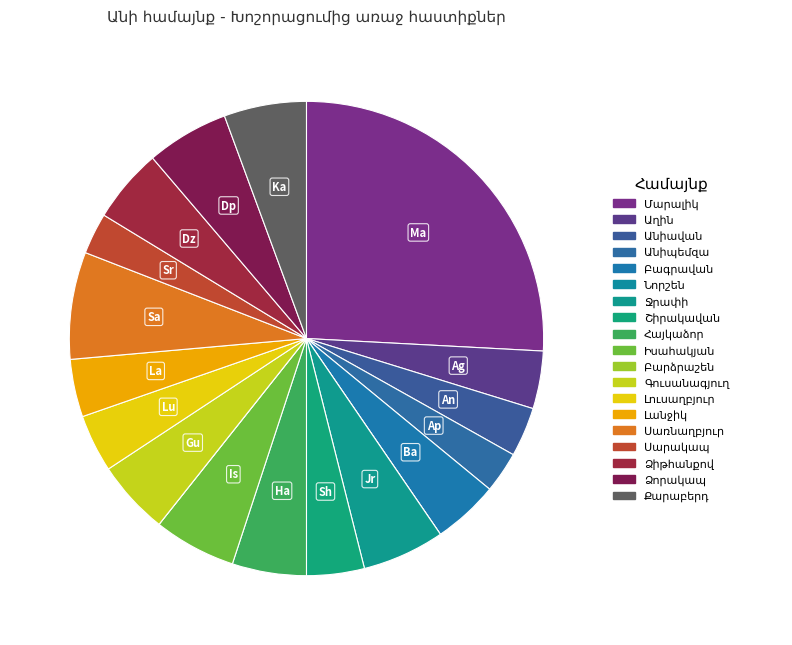

What is the ratio of the value at Գուսանագյուղ to the value at Անիավան?

1.5